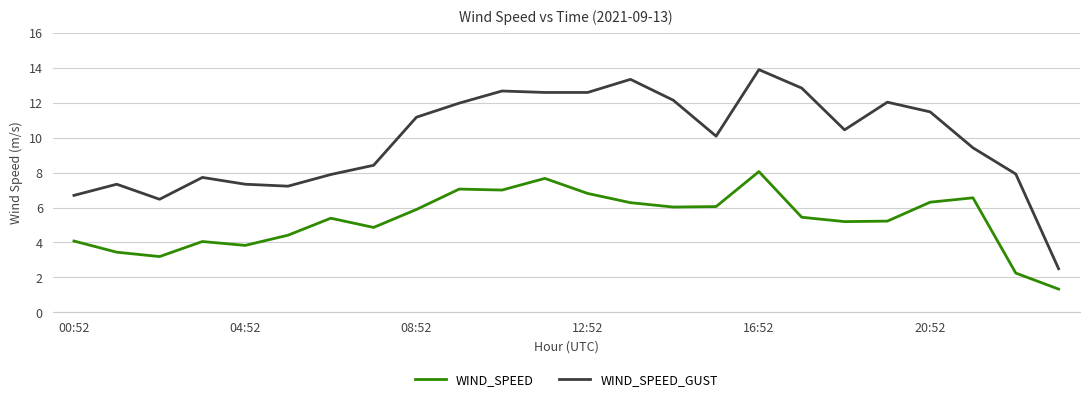

Which series has the largest total across all categories?

WIND_SPEED_GUST